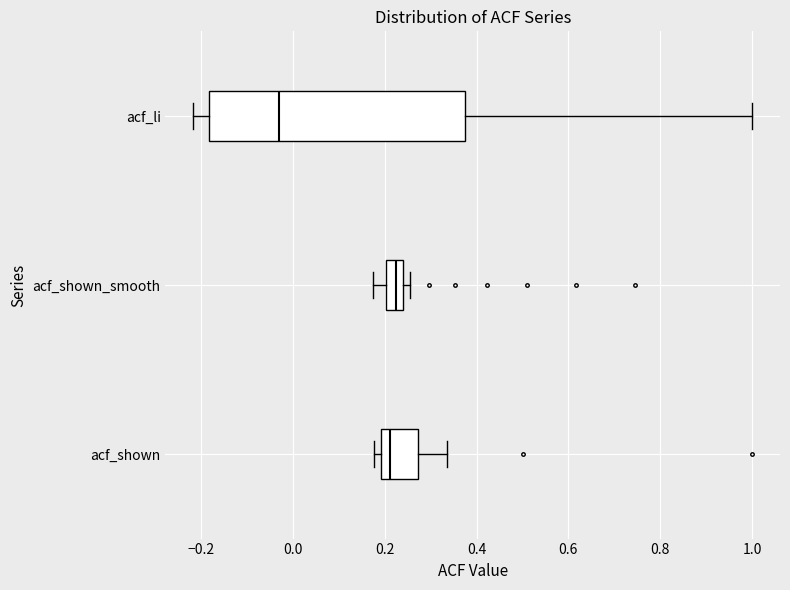

Comparing the boxes themselves (not the whiskers), which one is the widest?

acf_li